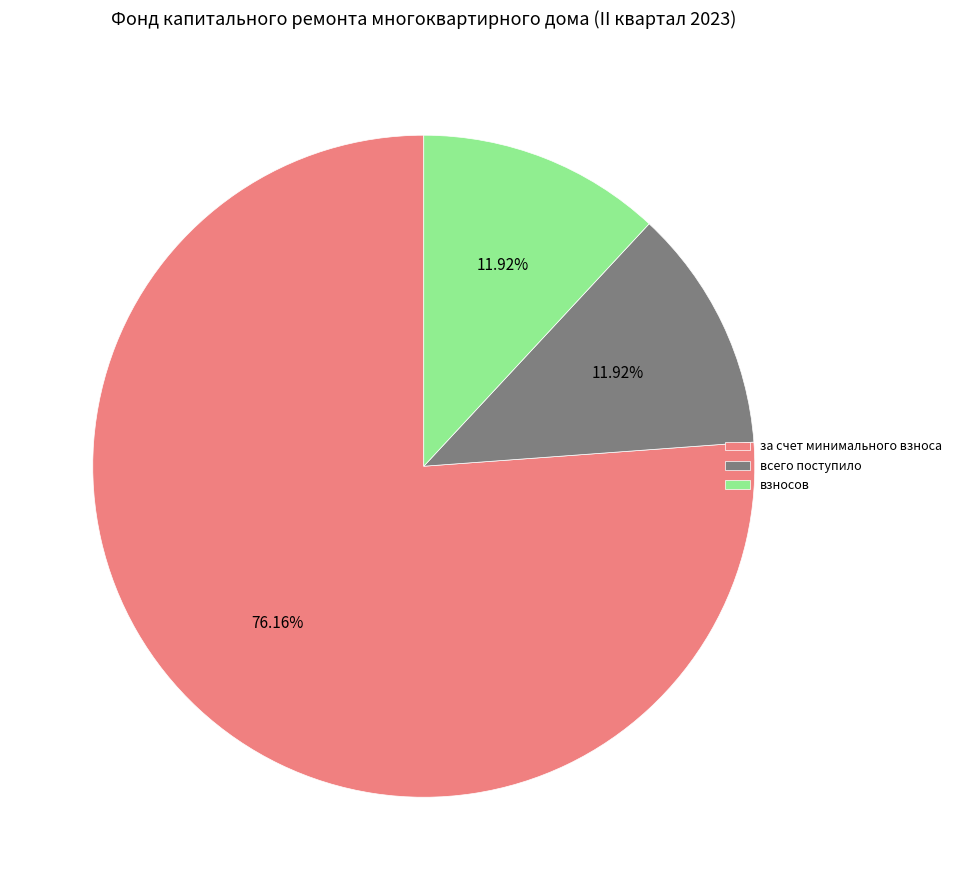

Which slice is the largest?

за счет минимального взноса